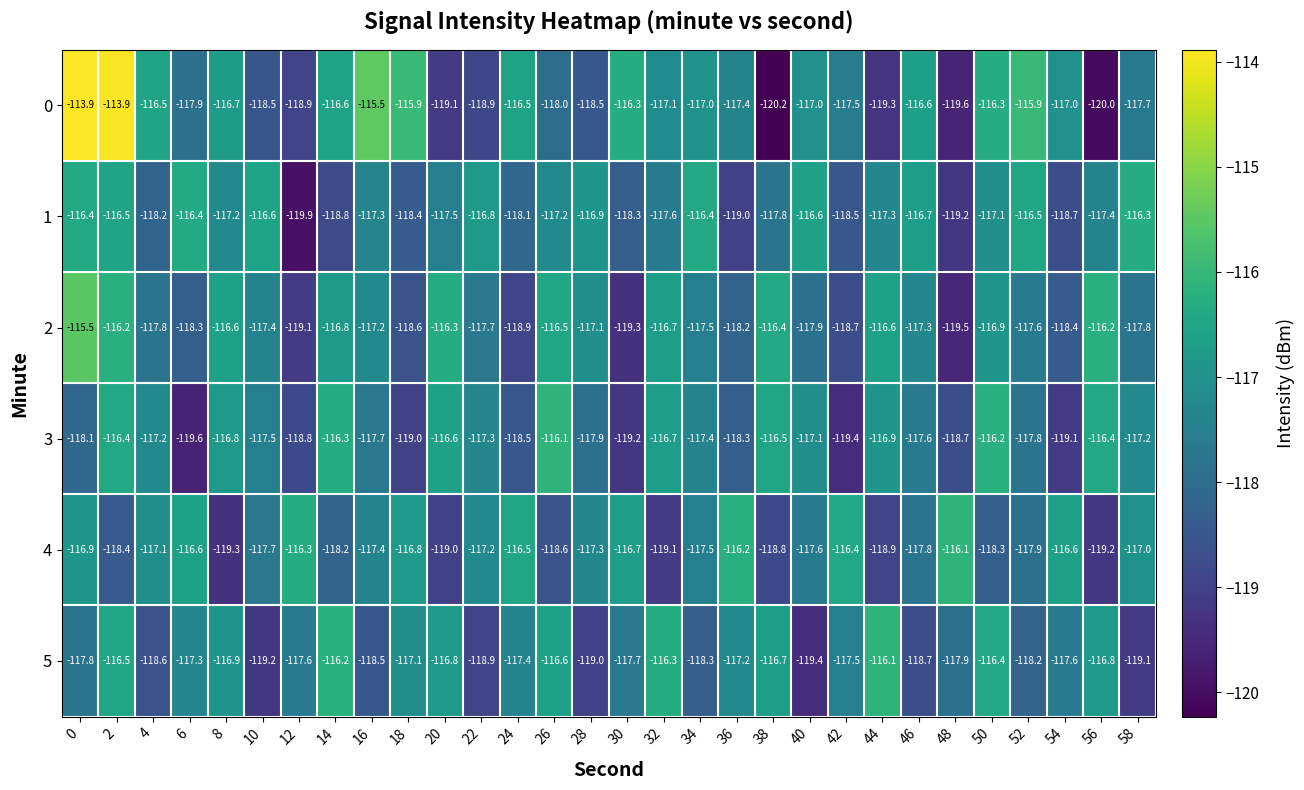

Which series has the widest spread of values?

0